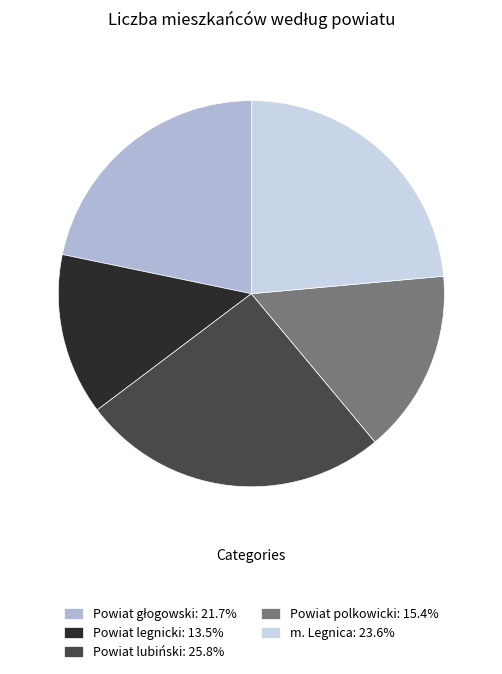

Does m. Legnica account for over 50% of the chart?

No